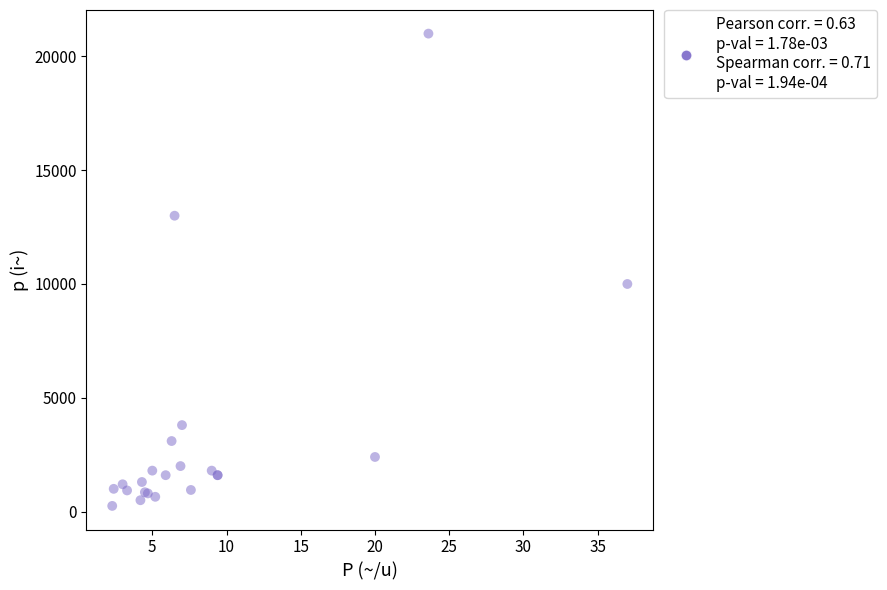

What Y value in the scatter plot is closest to 10625?

10000